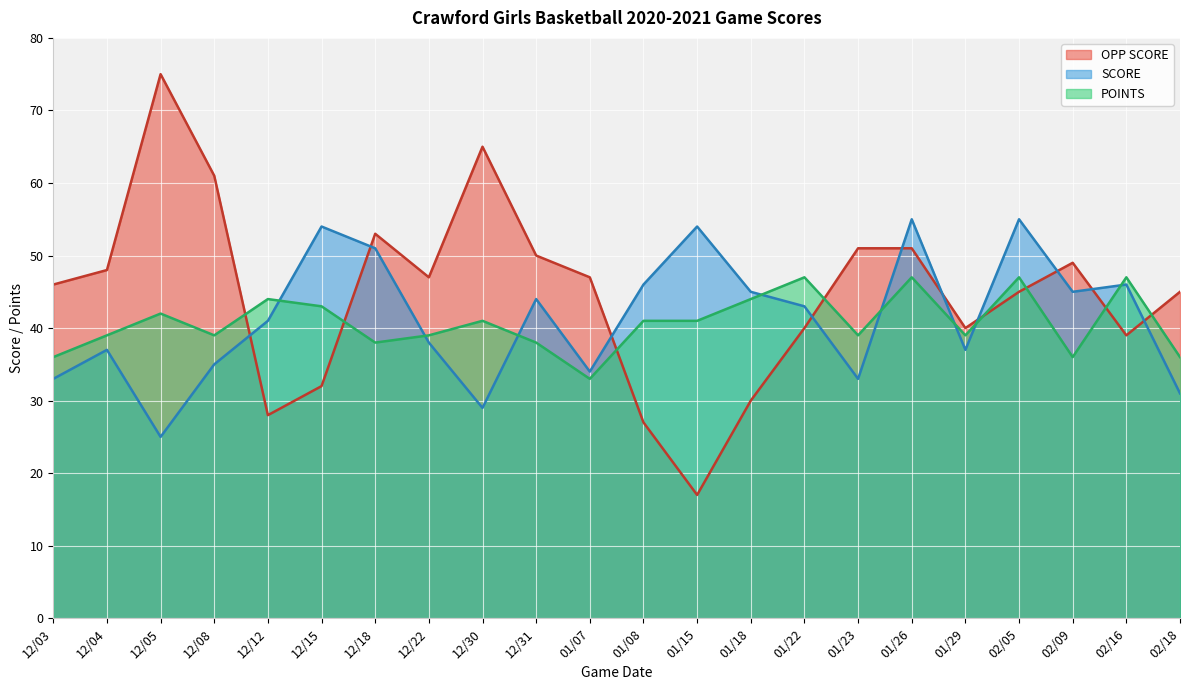

What is the average value of the POINTS series?

41